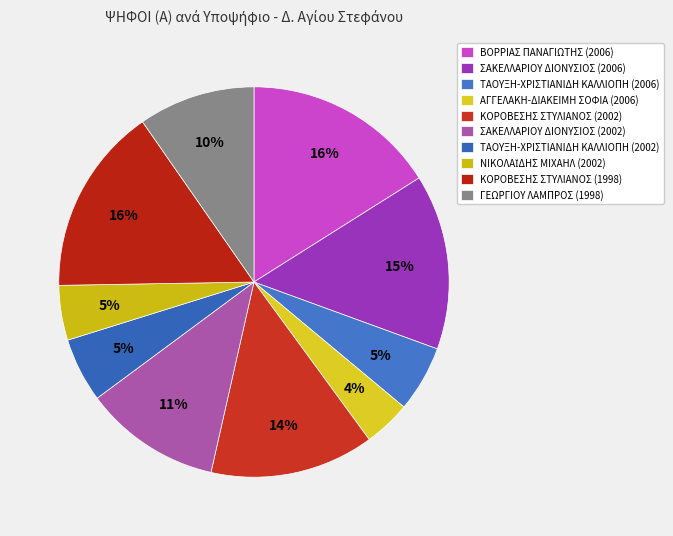

True or false: ΑΓΓΕΛΑΚΗ-ΔΙΑΚΕΙΜΗ ΣΟΦΙΑ (2006) accounts for 4% of the total.

True